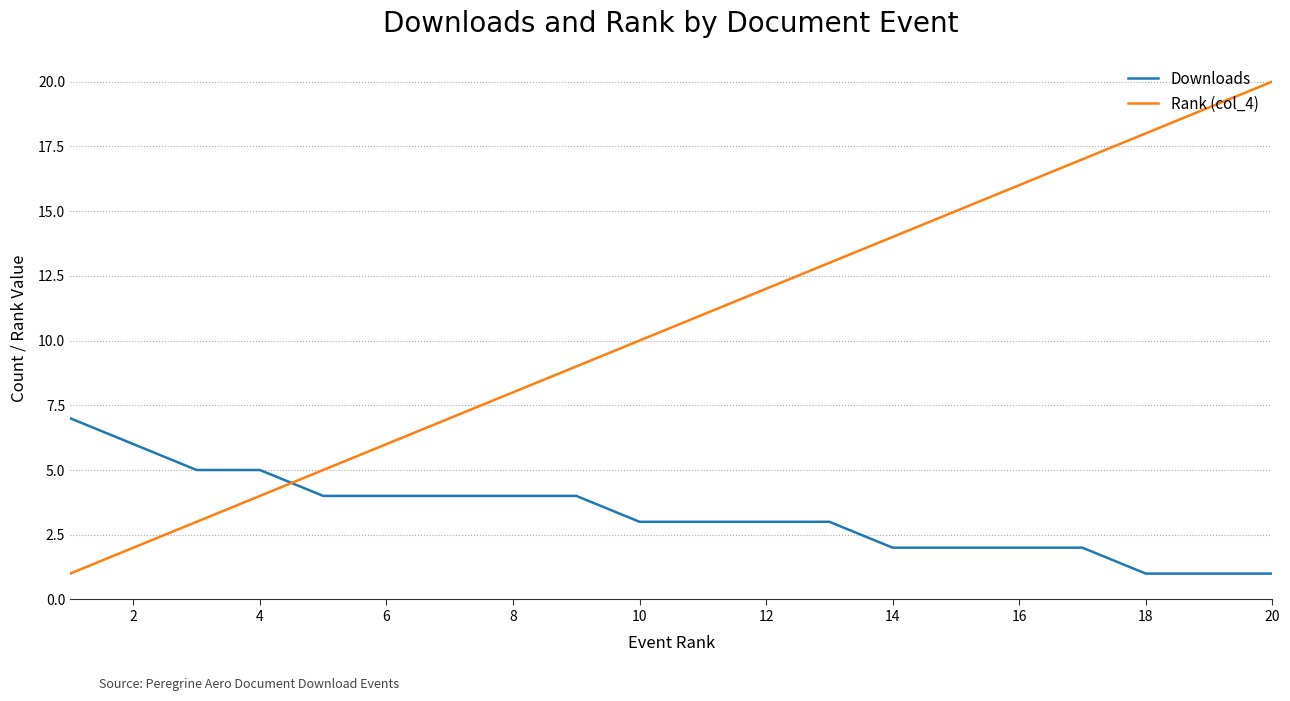

Does the chart display data point markers on the line(s)?

No